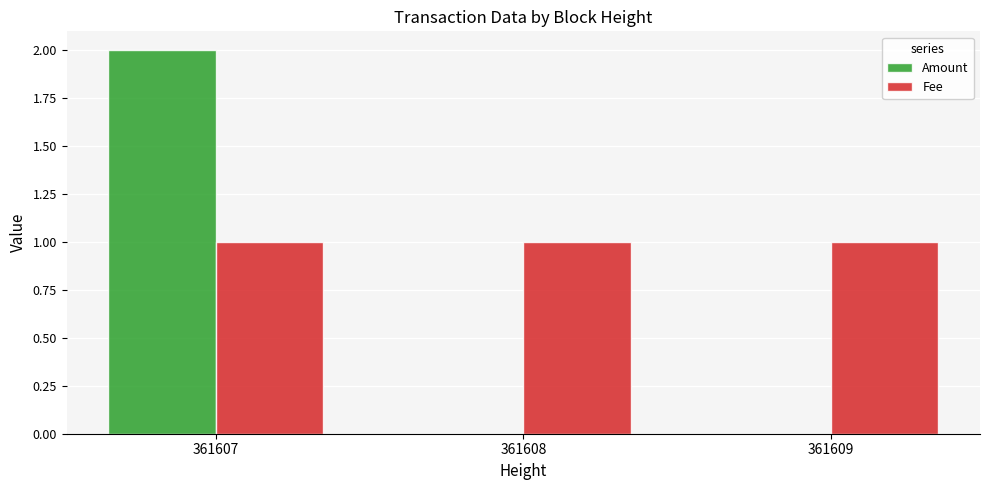

At which category does the chart reach its peak across all series?

361607